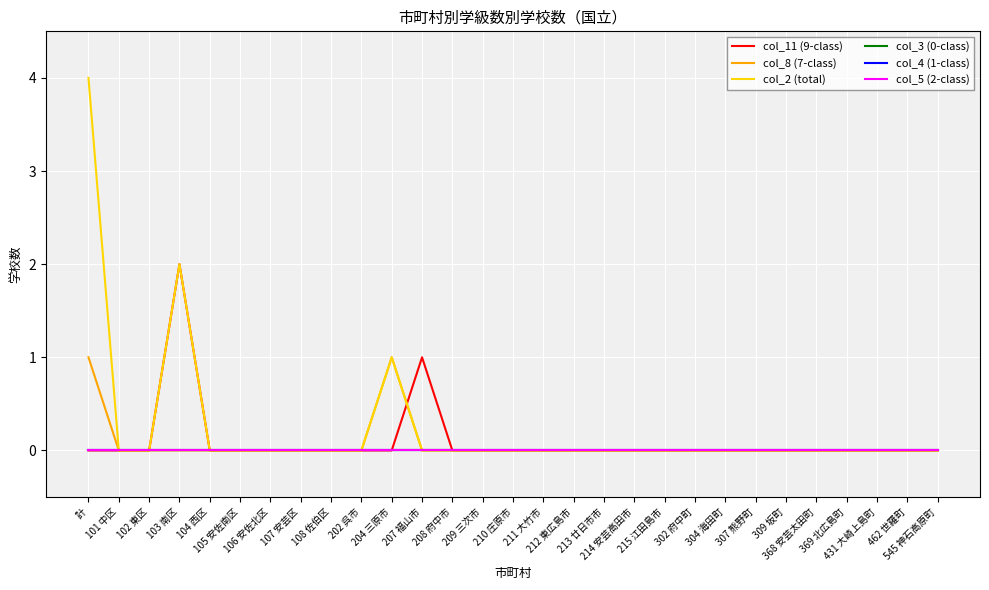

Reading right to left, extract all data points from this chart.

col_11 (9-class): 545 神石高原町=0	462 世羅町=0	431 大崎上島町=0	369 北広島町=0	368 安芸太田町=0	309 坂町=0	307 熊野町=0	304 海田町=0	302 府中町=0	215 江田島市=0	214 安芸高田市=0	213 廿日市市=0	212 東広島市=0	211 大竹市=0	210 庄原市=0	209 三次市=0	208 府中市=0	207 福山市=1	204 三原市=0	202 呉市=0	108 佐伯区=0	107 安芸区=0	106 安佐北区=0	105 安佐南区=0	104 西区=0	103 南区=2	102 東区=0	101 中区=0	計=0
col_8 (7-class): 545 神石高原町=0	462 世羅町=0	431 大崎上島町=0	369 北広島町=0	368 安芸太田町=0	309 坂町=0	307 熊野町=0	304 海田町=0	302 府中町=0	215 江田島市=0	214 安芸高田市=0	213 廿日市市=0	212 東広島市=0	211 大竹市=0	210 庄原市=0	209 三次市=0	208 府中市=0	207 福山市=0	204 三原市=1	202 呉市=0	108 佐伯区=0	107 安芸区=0	106 安佐北区=0	105 安佐南区=0	104 西区=0	103 南区=0	102 東区=0	101 中区=0	計=1
col_2 (total): 545 神石高原町=0	462 世羅町=0	431 大崎上島町=0	369 北広島町=0	368 安芸太田町=0	309 坂町=0	307 熊野町=0	304 海田町=0	302 府中町=0	215 江田島市=0	214 安芸高田市=0	213 廿日市市=0	212 東広島市=0	211 大竹市=0	210 庄原市=0	209 三次市=0	208 府中市=0	207 福山市=0	204 三原市=1	202 呉市=0	108 佐伯区=0	107 安芸区=0	106 安佐北区=0	105 安佐南区=0	104 西区=0	103 南区=2	102 東区=0	101 中区=0	計=4
col_3 (0-class): 545 神石高原町=0	462 世羅町=0	431 大崎上島町=0	369 北広島町=0	368 安芸太田町=0	309 坂町=0	307 熊野町=0	304 海田町=0	302 府中町=0	215 江田島市=0	214 安芸高田市=0	213 廿日市市=0	212 東広島市=0	211 大竹市=0	210 庄原市=0	209 三次市=0	208 府中市=0	207 福山市=0	204 三原市=0	202 呉市=0	108 佐伯区=0	107 安芸区=0	106 安佐北区=0	105 安佐南区=0	104 西区=0	103 南区=0	102 東区=0	101 中区=0	計=0
col_4 (1-class): 545 神石高原町=0	462 世羅町=0	431 大崎上島町=0	369 北広島町=0	368 安芸太田町=0	309 坂町=0	307 熊野町=0	304 海田町=0	302 府中町=0	215 江田島市=0	214 安芸高田市=0	213 廿日市市=0	212 東広島市=0	211 大竹市=0	210 庄原市=0	209 三次市=0	208 府中市=0	207 福山市=0	204 三原市=0	202 呉市=0	108 佐伯区=0	107 安芸区=0	106 安佐北区=0	105 安佐南区=0	104 西区=0	103 南区=0	102 東区=0	101 中区=0	計=0
col_5 (2-class): 545 神石高原町=0	462 世羅町=0	431 大崎上島町=0	369 北広島町=0	368 安芸太田町=0	309 坂町=0	307 熊野町=0	304 海田町=0	302 府中町=0	215 江田島市=0	214 安芸高田市=0	213 廿日市市=0	212 東広島市=0	211 大竹市=0	210 庄原市=0	209 三次市=0	208 府中市=0	207 福山市=0	204 三原市=0	202 呉市=0	108 佐伯区=0	107 安芸区=0	106 安佐北区=0	105 安佐南区=0	104 西区=0	103 南区=0	102 東区=0	101 中区=0	計=0